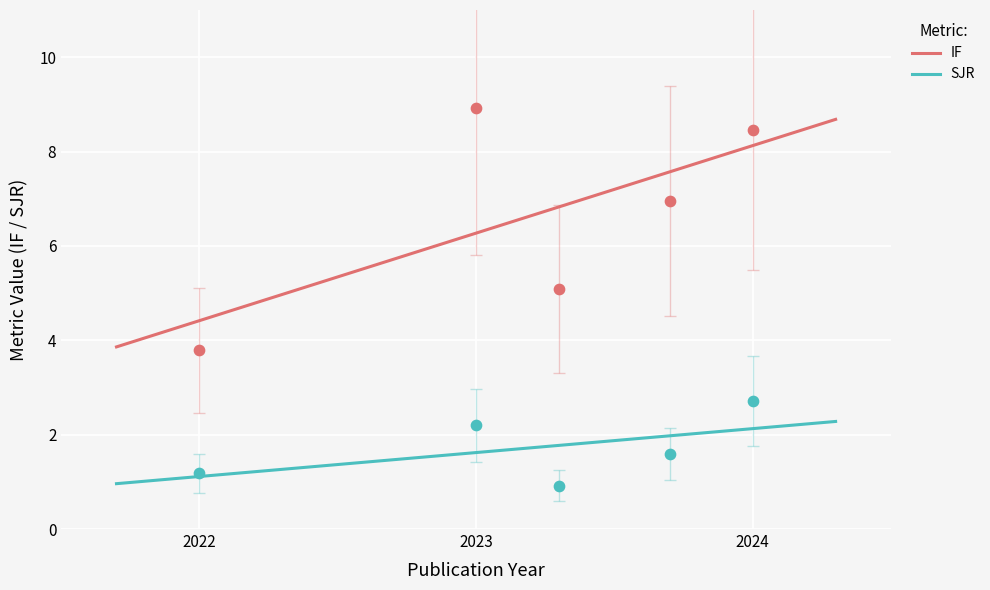

At which category is the sum across all series the highest?

2024